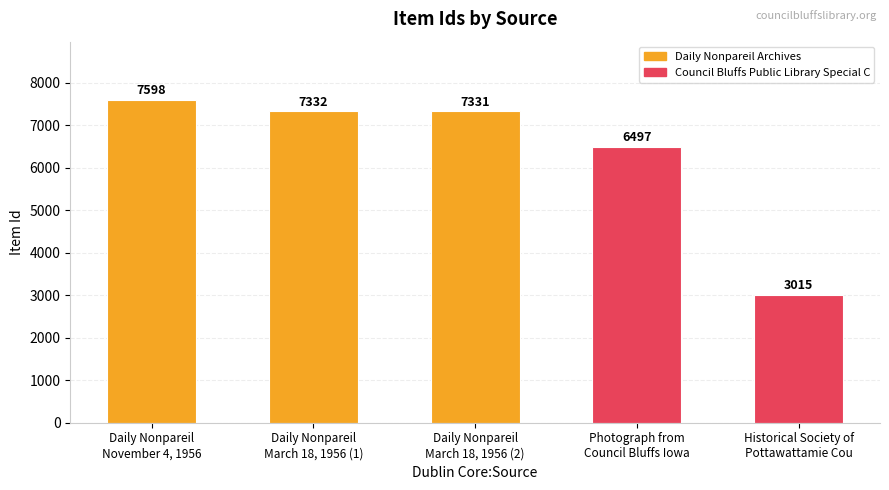

List the labels in order of value, smallest first.

Historical Society of
Pottawattamie Cou, Photograph from
Council Bluffs Iowa, Daily Nonpareil
March 18, 1956 (2), Daily Nonpareil
March 18, 1956 (1), Daily Nonpareil
November 4, 1956